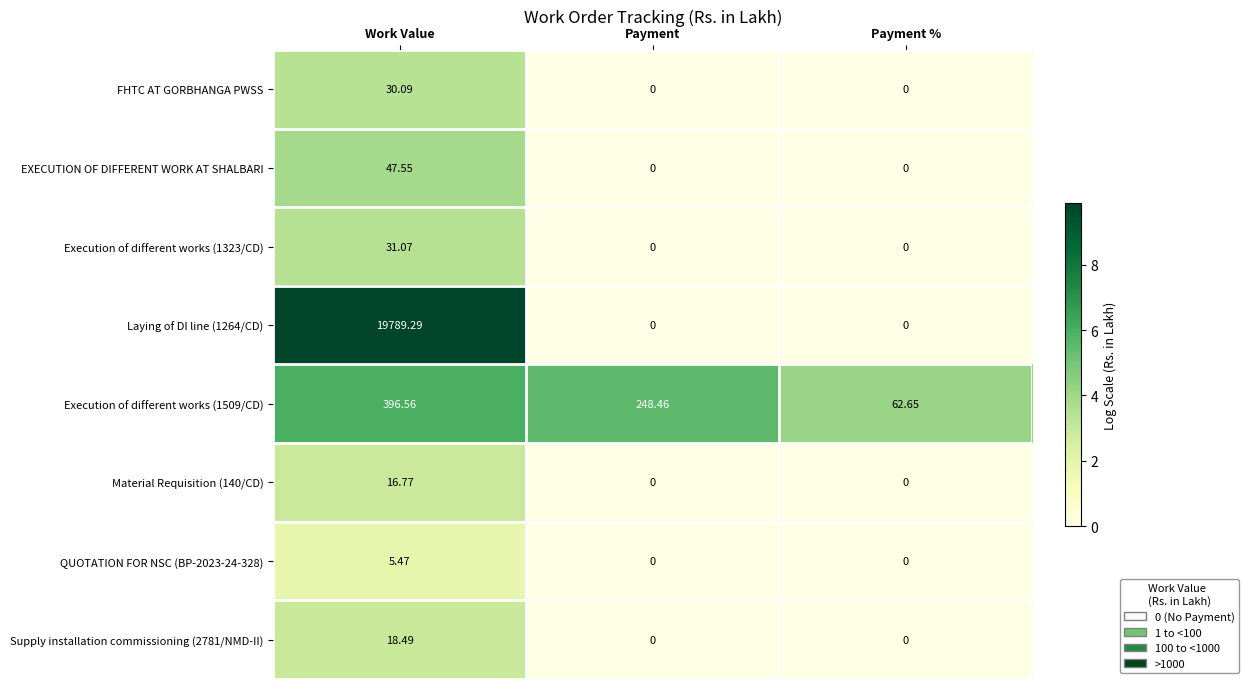

Which series has the largest total across all categories?

Laying of DI line (1264/CD)